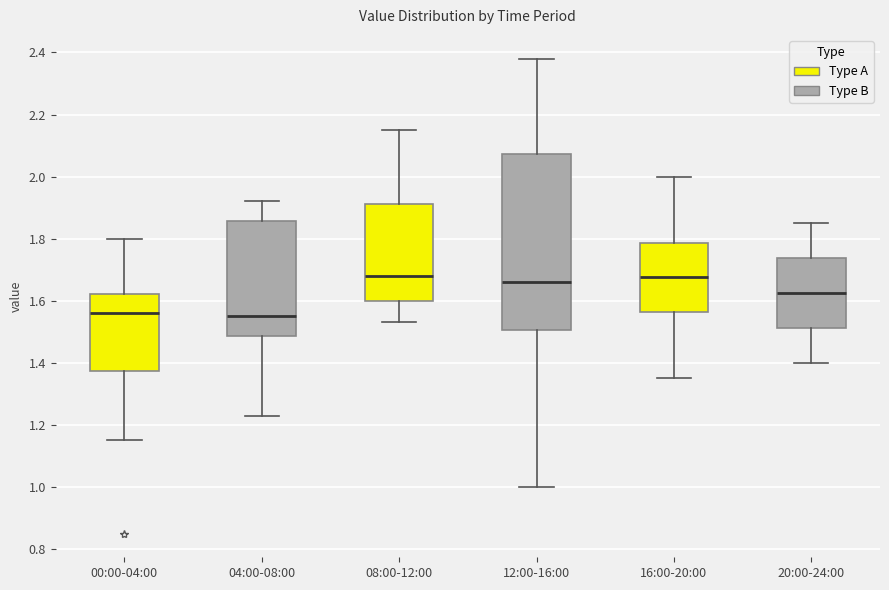

Where does the median line of the box for 00:00-04:00 sit on the y-axis? The values are not printed on the chart, so give them approximately, as read against the axis.

1.56